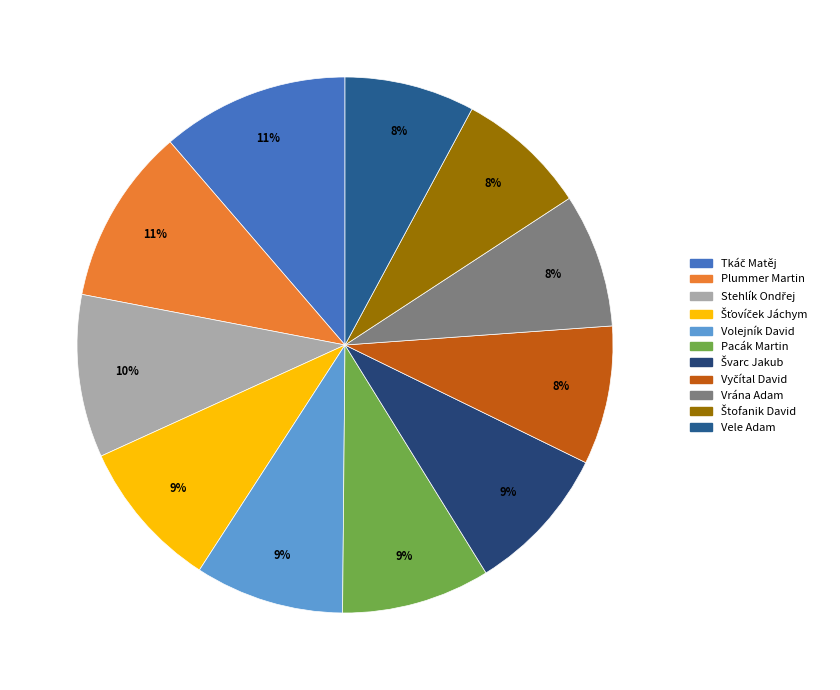

How many segments does this pie chart have?

11